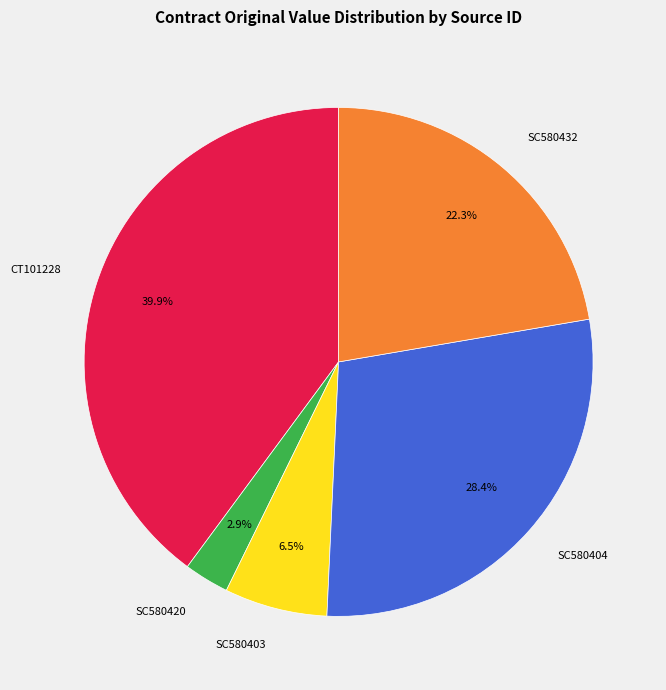

Approximately how many times larger is the value at SC580420 compared to SC580432?

0.1